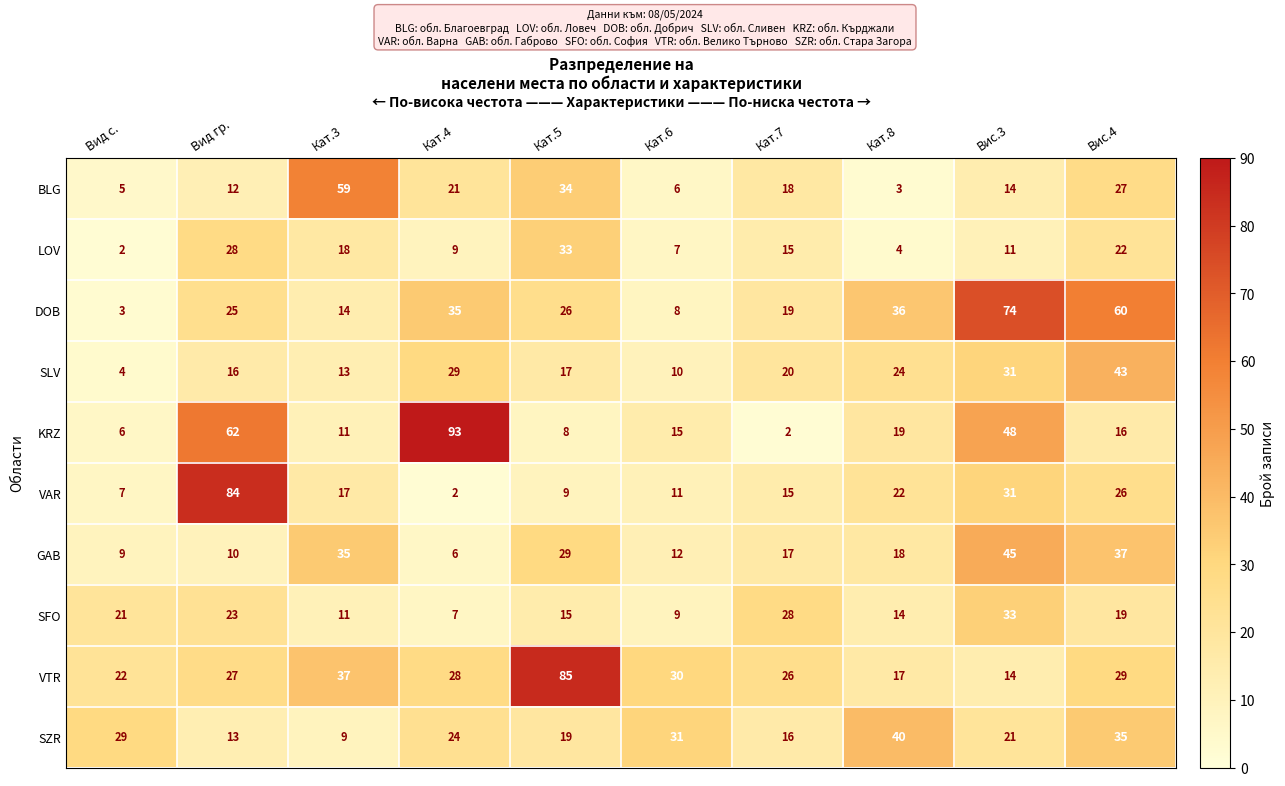

What is the greatest value displayed?

93